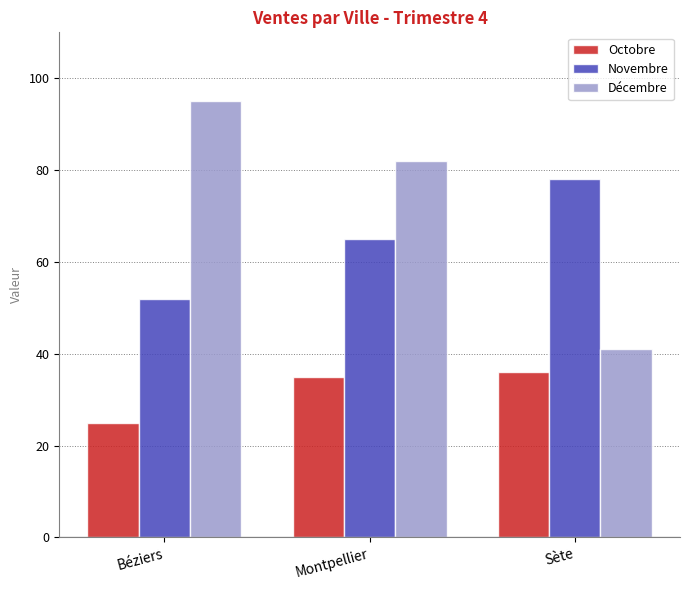

What is the value of the Octobre bar at the 1st from the left?

25